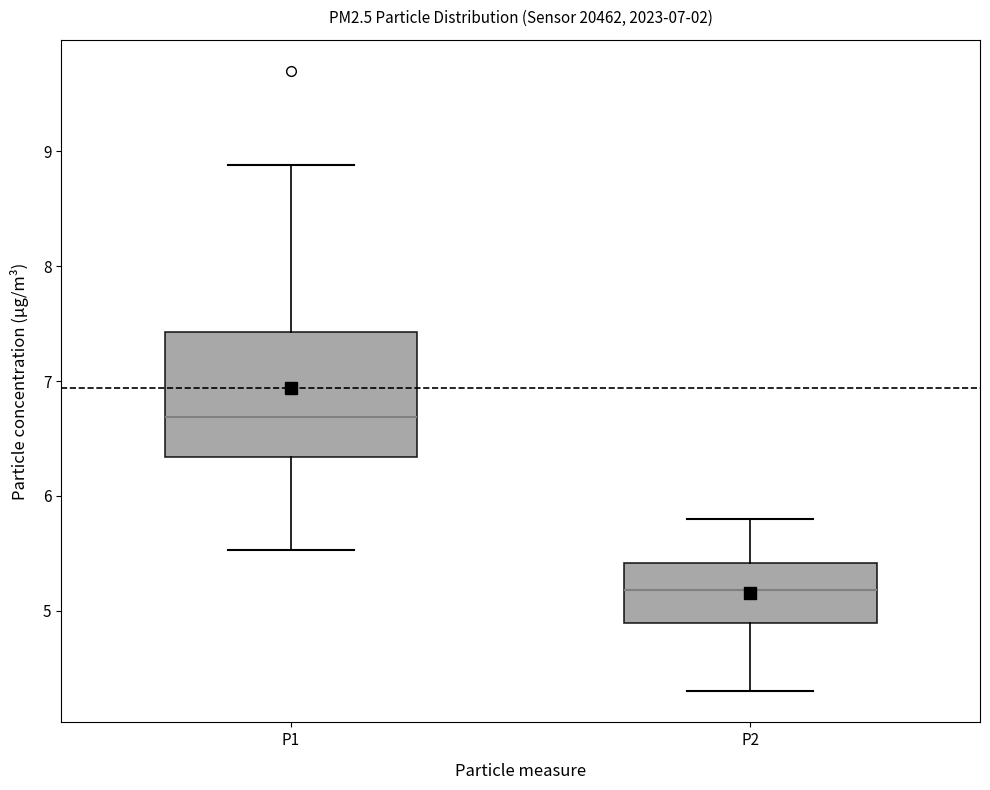

Which box's median line is the lowest?

P2